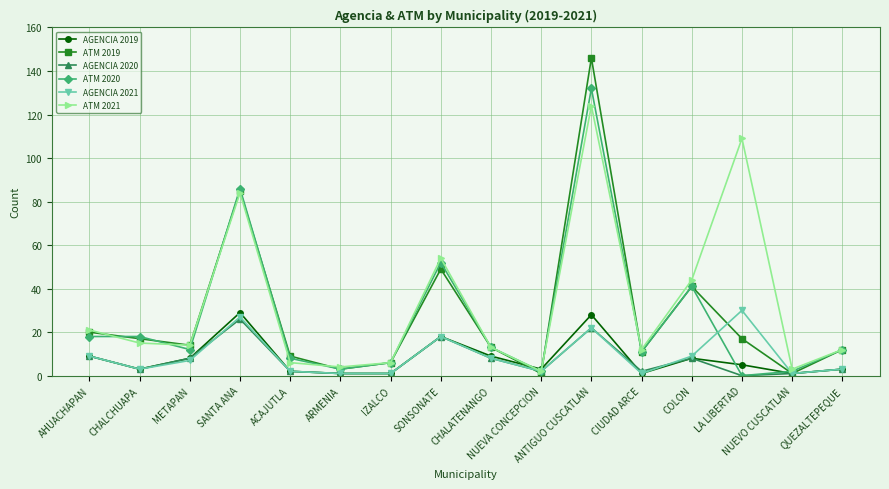

Where is the first local minimum for AGENCIA 2020?

CHALCHUAPA